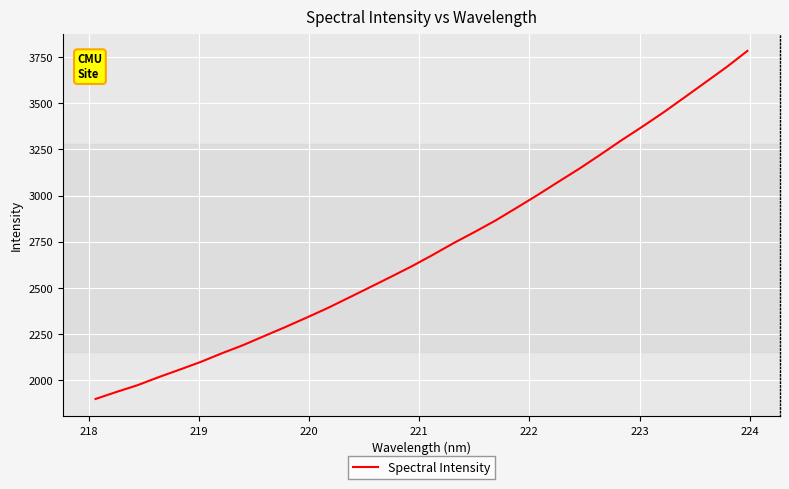

Is this an area chart (filled region under the line)?

No